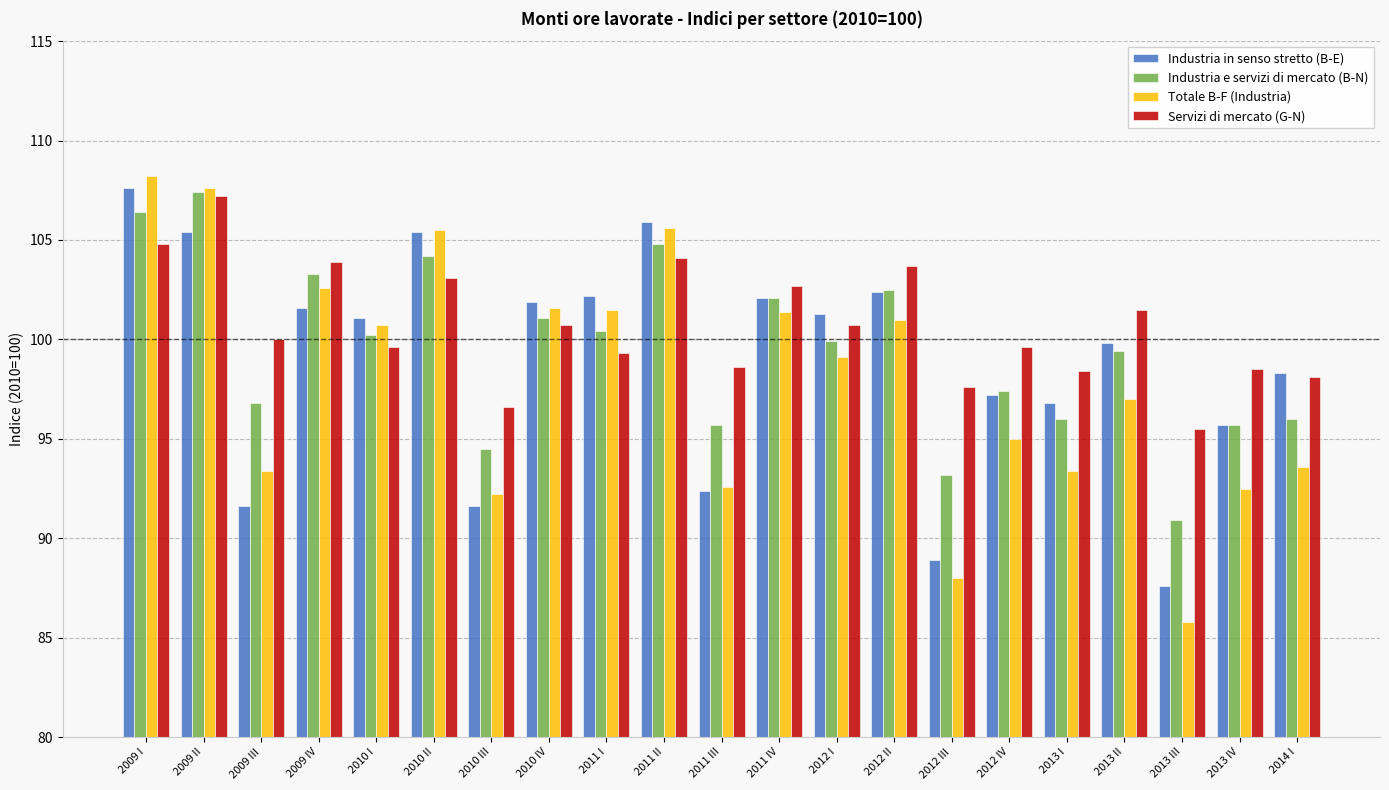

How many bars are there in total?

84